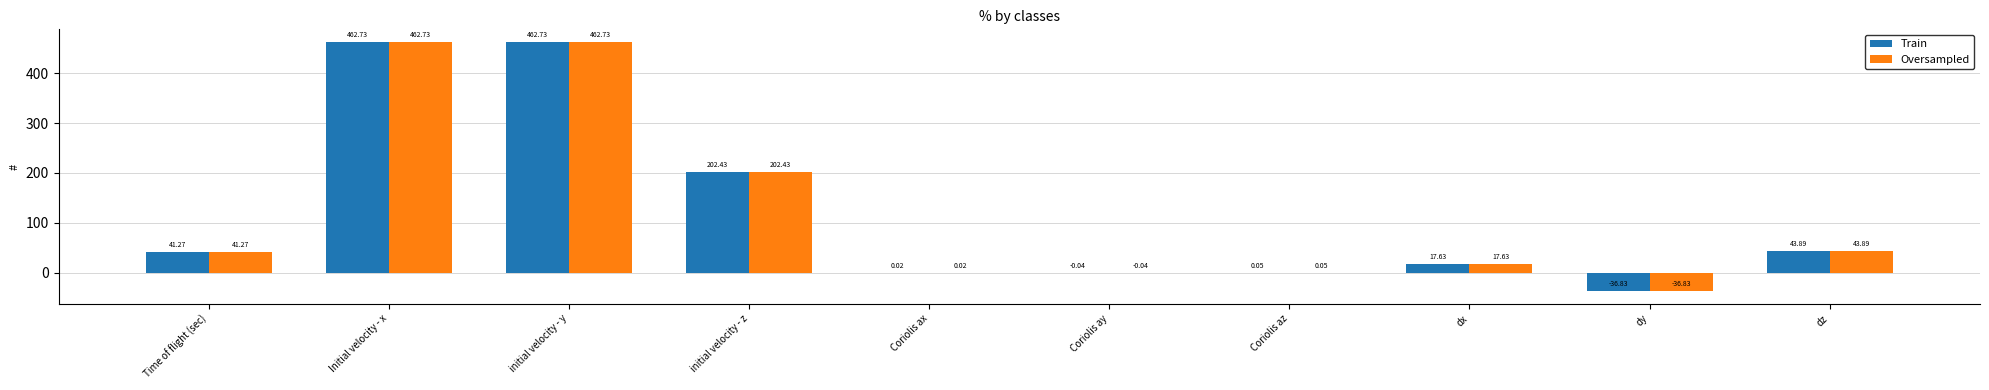

How many categories are shown in the chart?

10